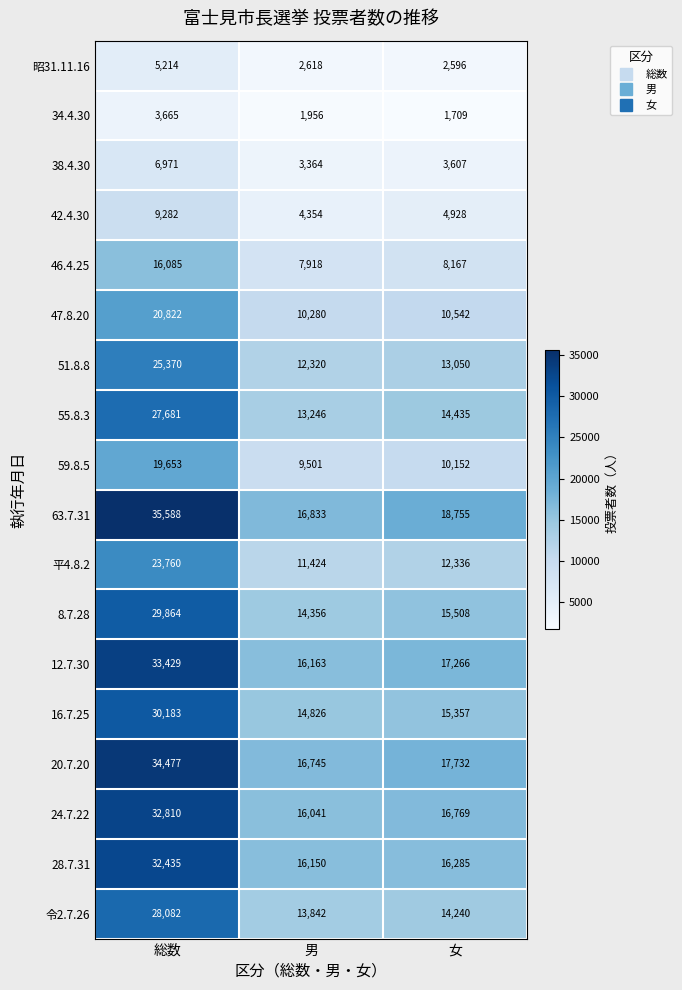

What is the maximum value shown in the chart?

35588